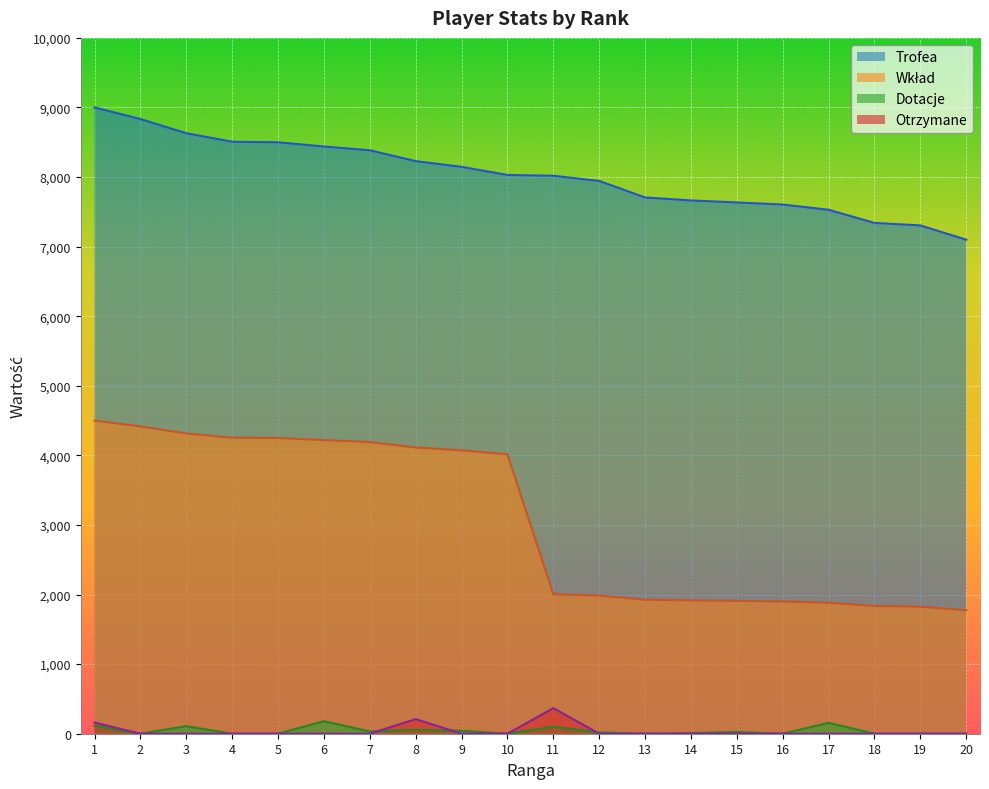

Where is the first local minimum for Dotacje?

2